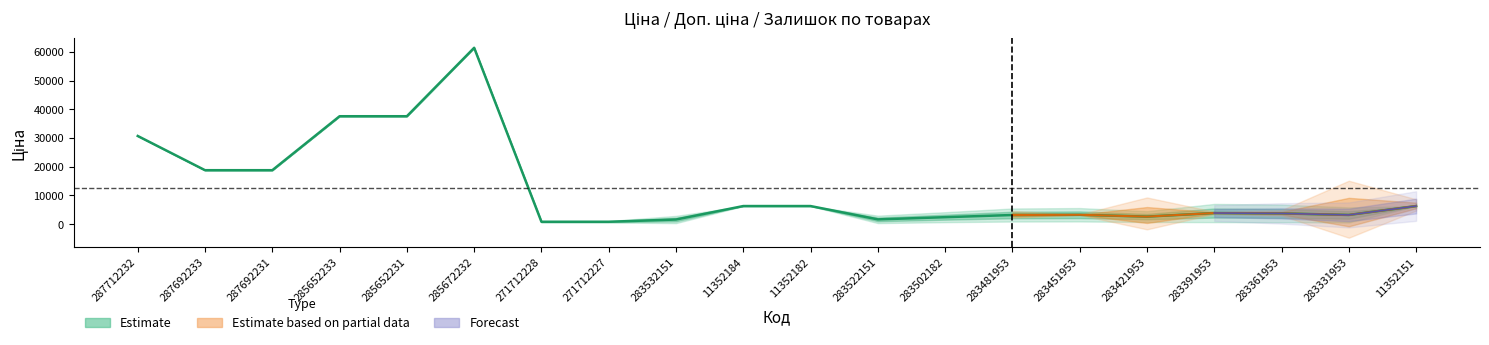

Where is the data nearest to the value 31135?

287712232